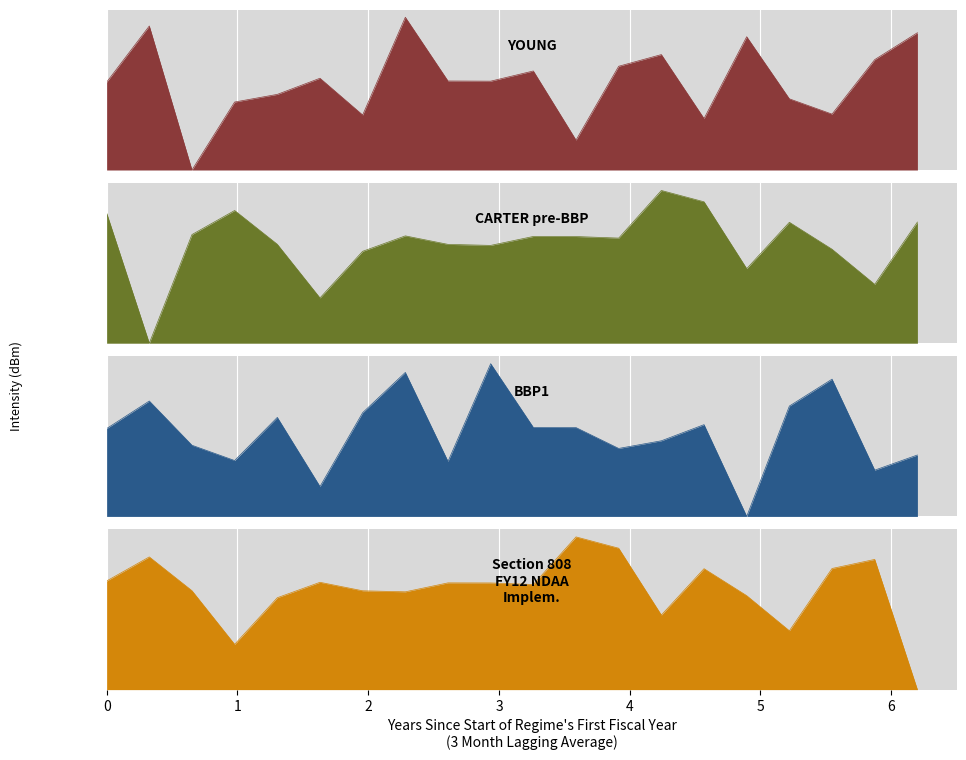

Which series has the largest total across all categories?

CARTER pre-BBP